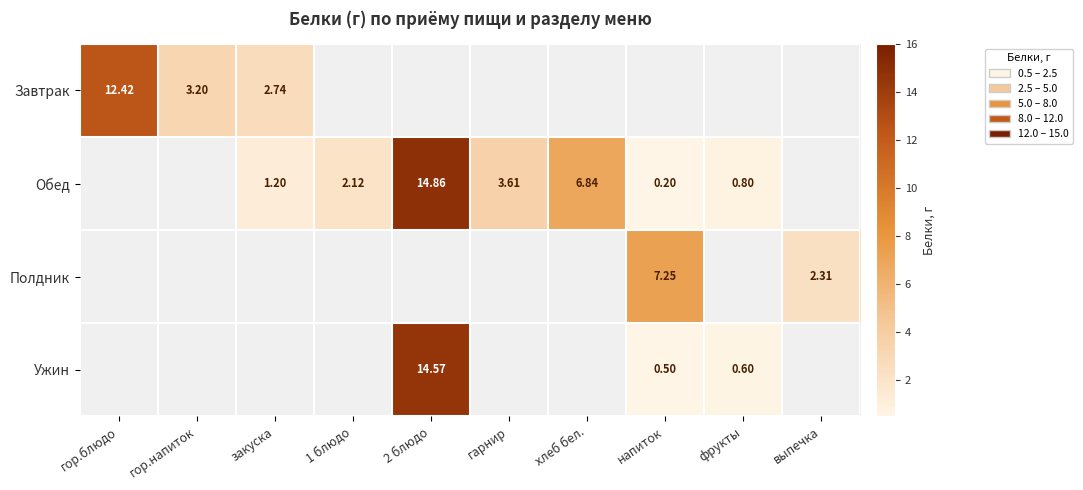

At which label is Завтрак closest to 7?

гор.напиток